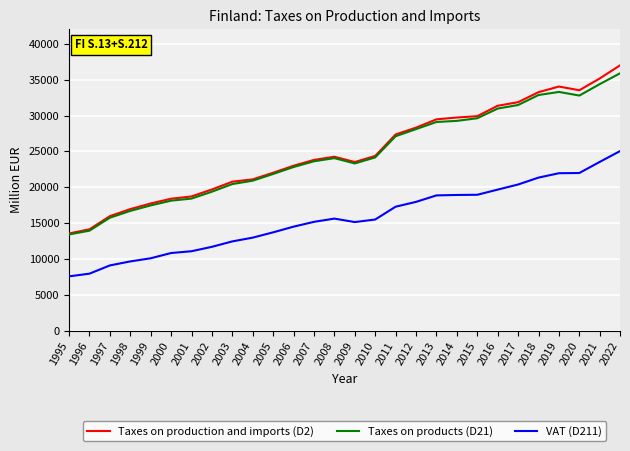

True or false: VAT (D211) and Taxes on products (D21) cross at least once.

False